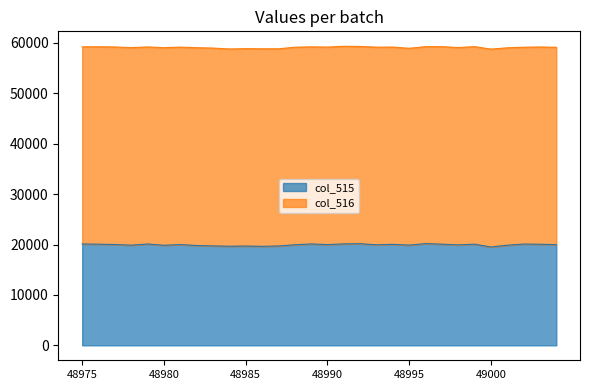

What is the highest value of the col_515 series?

20178